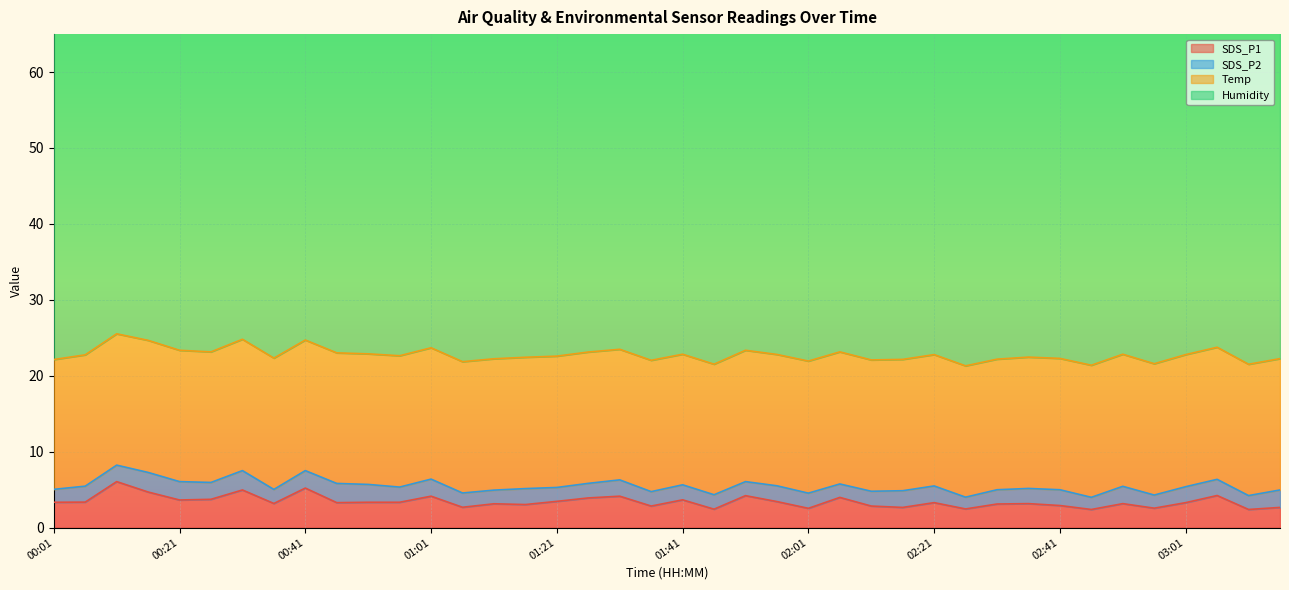

Where is the first local maximum for Temp?

00:16